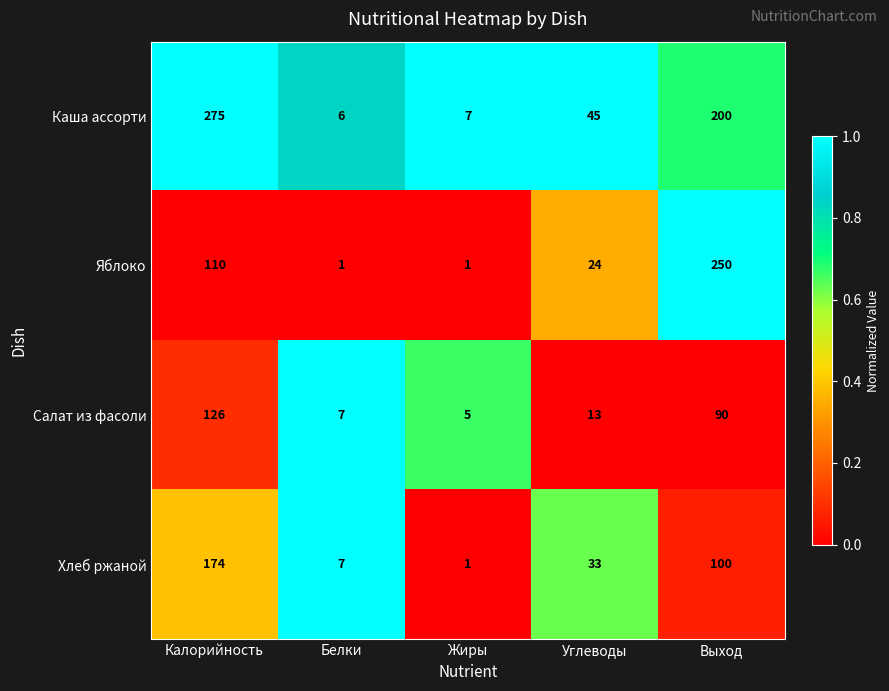

The Хлеб ржаной series shows 42 at Выход. True or false?

False